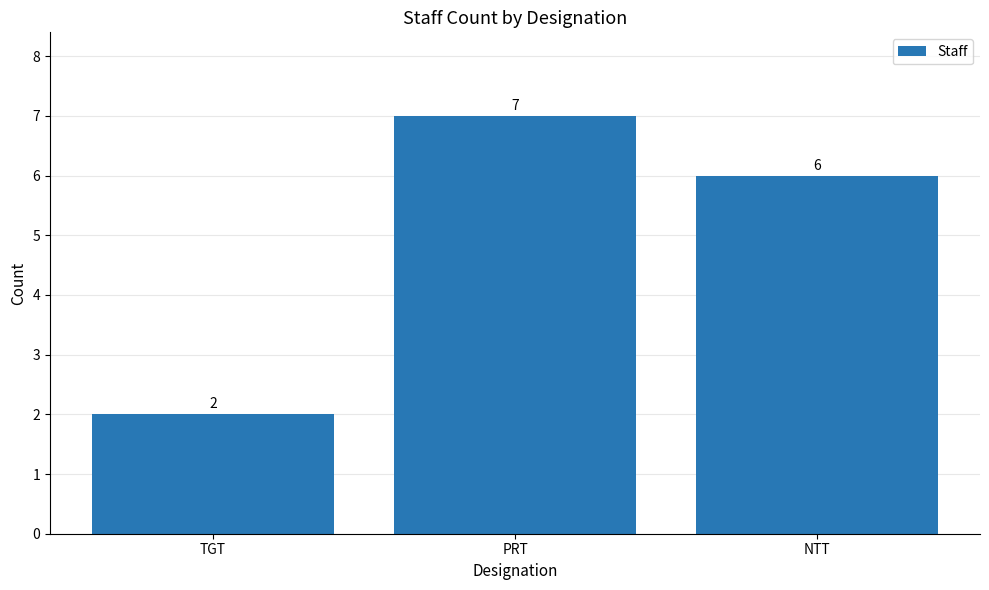

How many categories are shown in the chart?

3